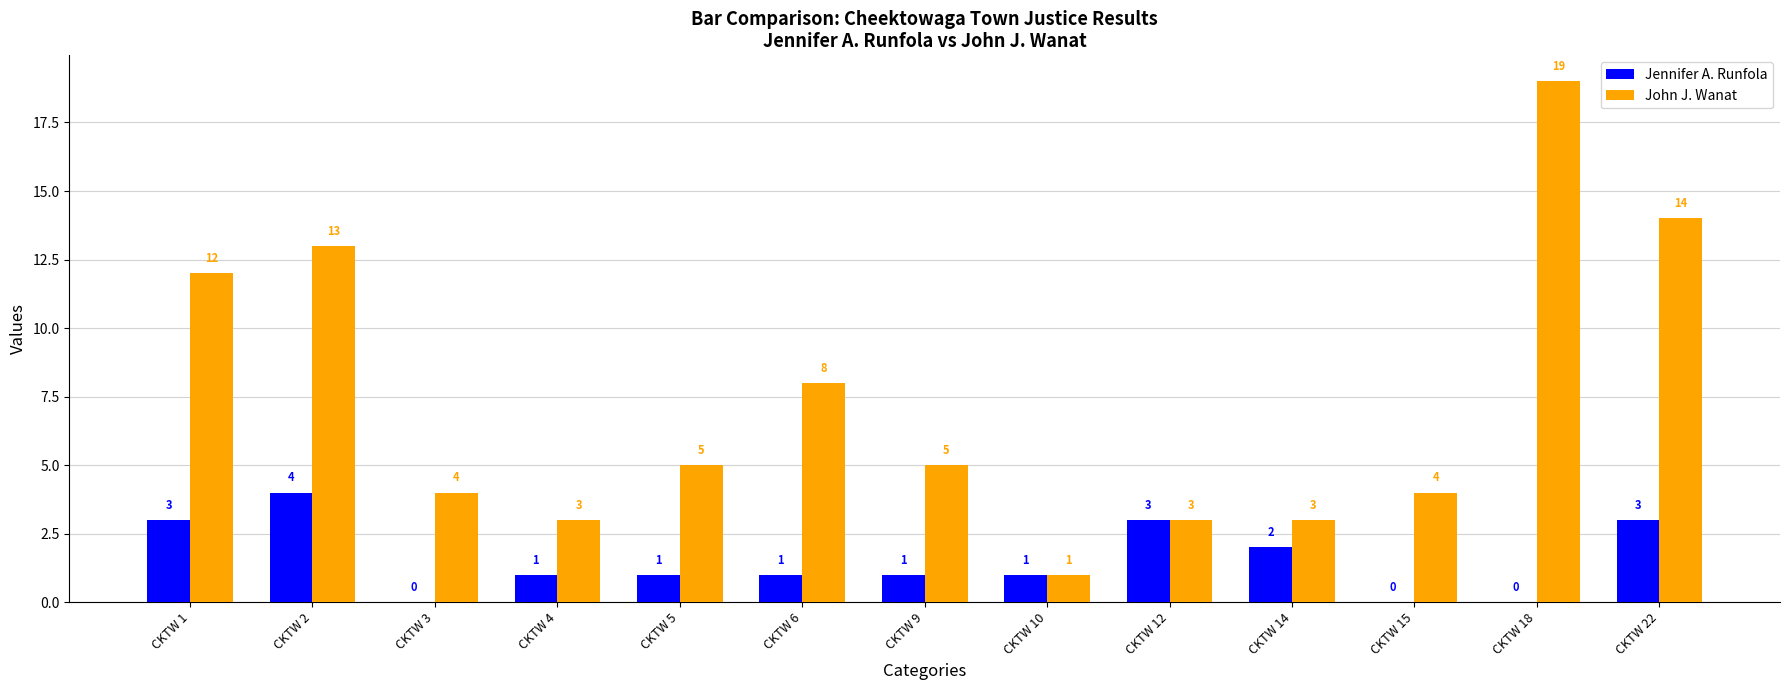

What is the difference between the Jennifer A. Runfola values at CKTW 10 and CKTW 2?

3